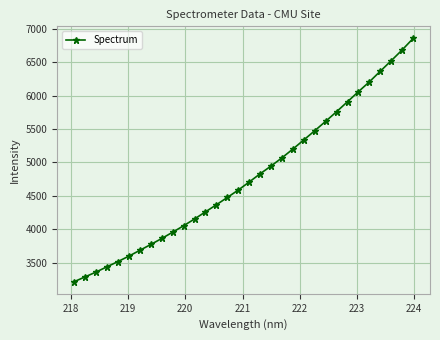

Does the chart have visible grid lines?

Yes